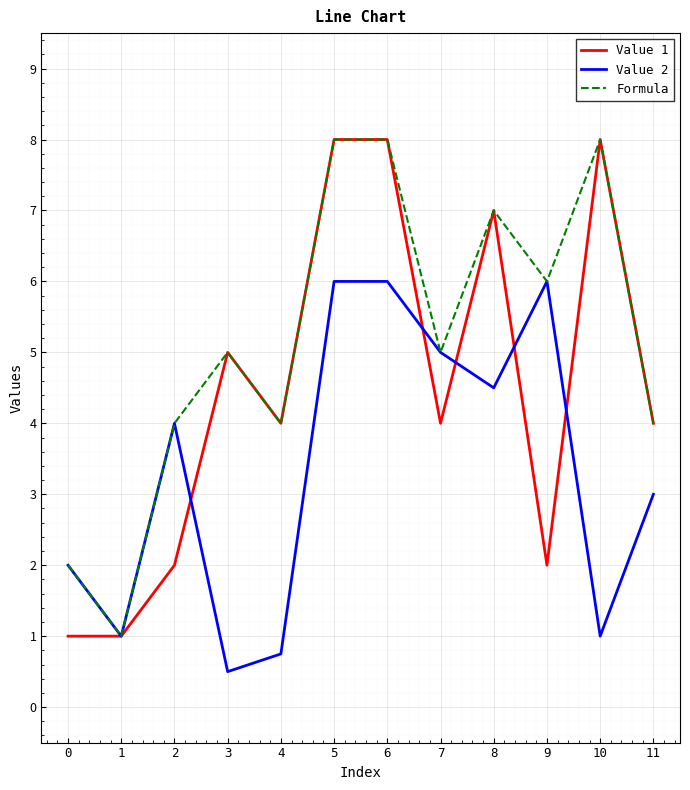

What is the sum of the Formula values at 6 and 5?

16.0